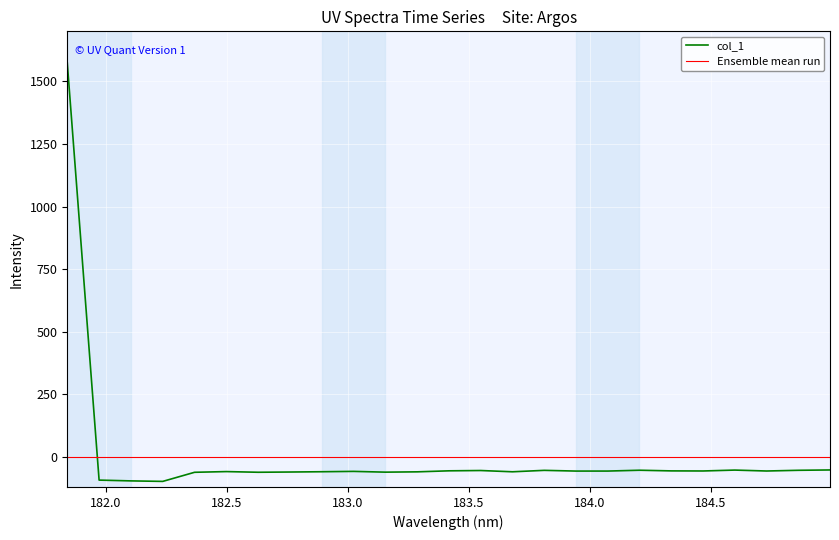

How many values are below zero?

24